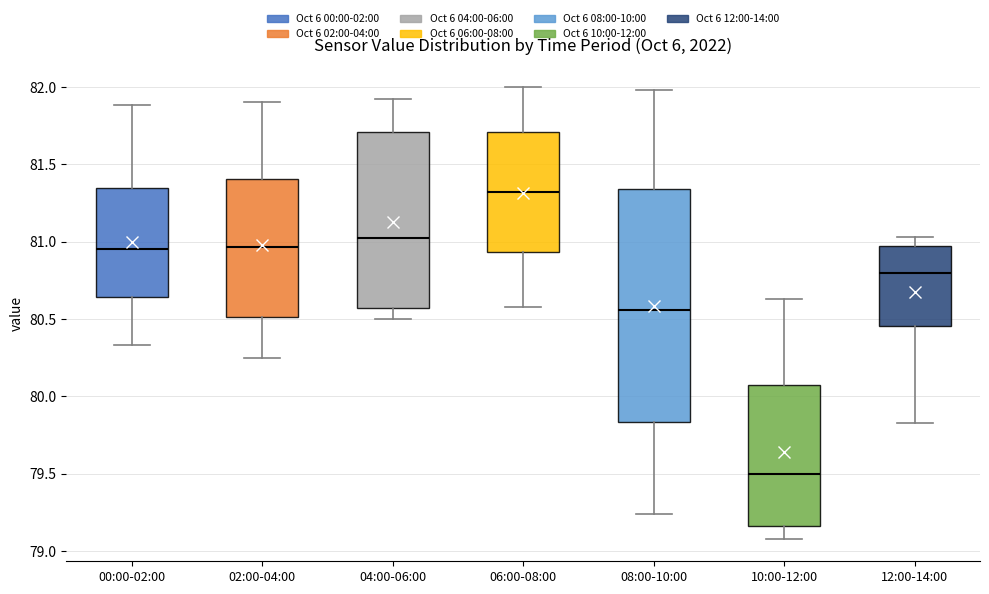

Reading left to right, read every box against the y-axis: the position of its median line, the range the box covers, and the ends of its whiskers. The values are not printed on the chart, so give them approximately, as read against the axis.

00:00-02:00: median 80.95, box 80.65 to 81.35, whiskers 80.35 to 81.90
02:00-04:00: median 80.95, box 80.50 to 81.40, whiskers 80.25 to 81.90
04:00-06:00: median 81.05, box 80.55 to 81.70, whiskers 80.50 to 81.90
06:00-08:00: median 81.30, box 80.95 to 81.70, whiskers 80.60 to 82.00
08:00-10:00: median 80.55, box 79.85 to 81.35, whiskers 79.25 to 82.00
10:00-12:00: median 79.50, box 79.15 to 80.10, whiskers 79.10 to 80.65
12:00-14:00: median 80.80, box 80.45 to 80.95, whiskers 79.85 to 81.05